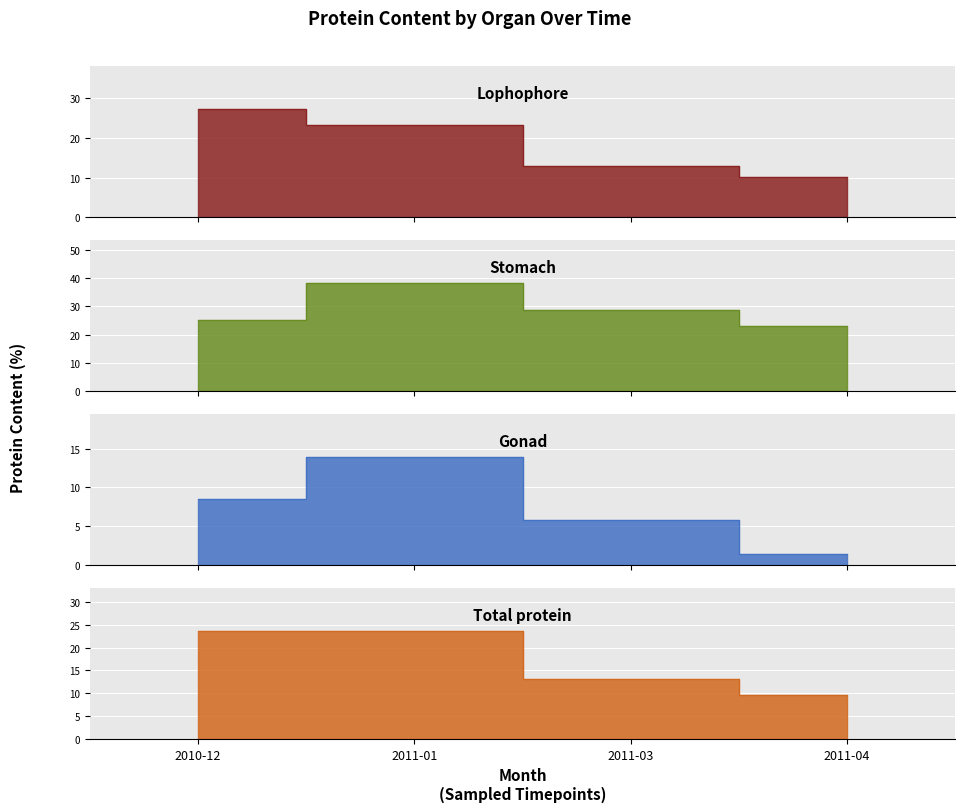

Does the chart display data point markers on the line(s)?

No